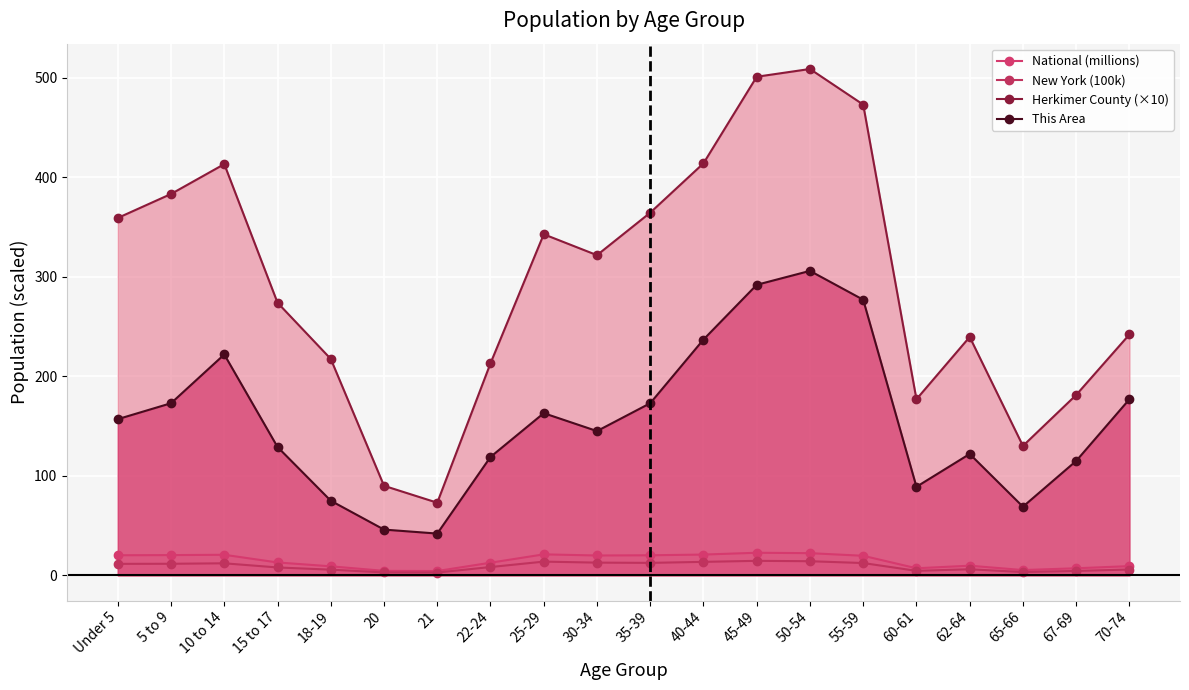

The Herkimer County (×10) series shows 190.1 at 30-34. True or false?

False